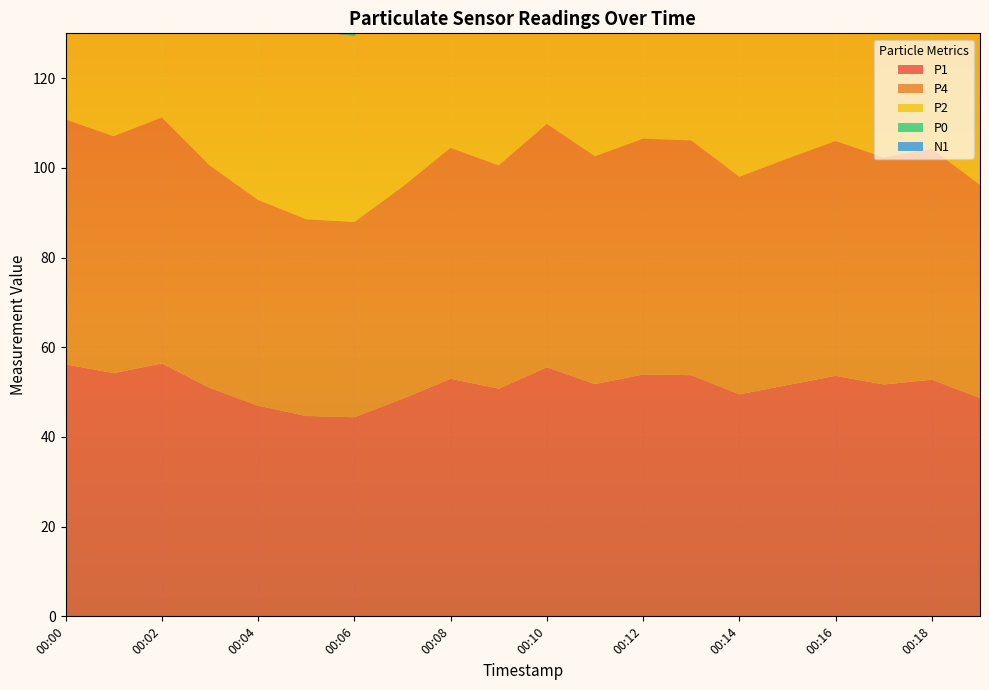

Reading left to right, list all the values displayed in this chart.

P1: 56.2	54.2	56.4	50.9	47.0	44.7	44.4	48.5	53.0	50.8	55.5	51.8	53.9	53.8	49.5	51.6	53.6	51.7	52.8	48.7
P4: 54.6	52.8	54.8	49.6	45.9	43.9	43.5	47.3	51.5	49.8	54.3	50.8	52.6	52.3	48.5	50.5	52.4	50.6	51.5	47.5
P2: 50.8	49.6	51.2	46.4	43.4	42.0	41.5	44.5	48.0	47.5	51.4	48.4	49.6	48.9	46.3	47.9	49.6	48.2	48.3	44.8
P0: 44.2	43.6	44.7	40.6	38.6	37.9	37.3	39.2	41.9	42.6	45.6	43.4	43.8	42.8	41.5	42.8	44.0	43.1	42.6	39.7
N1: 115.8	113.0	110.5	105.8	98.8	96.3	93.5	92.0	94.7	98.0	99.7	101.0	101.0	101.0	100.2	100.0	99.8	99.0	98.3	91.0